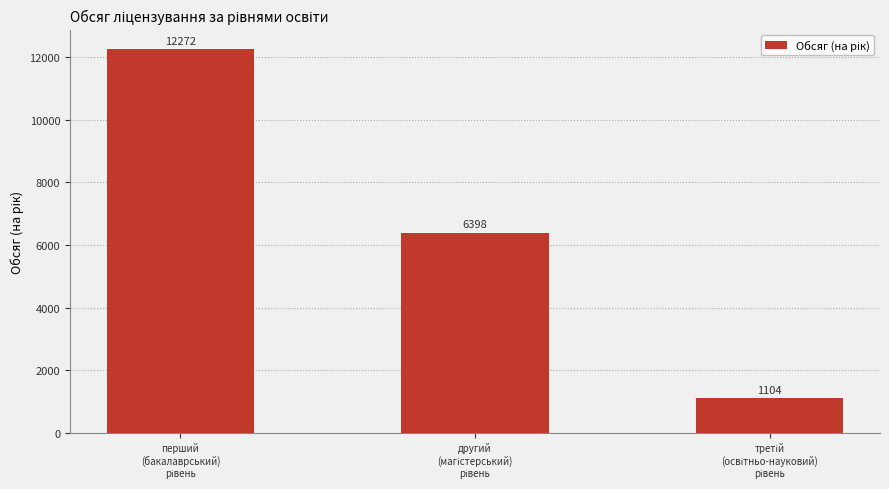

What is the value of the 2nd bar from the left?

6398